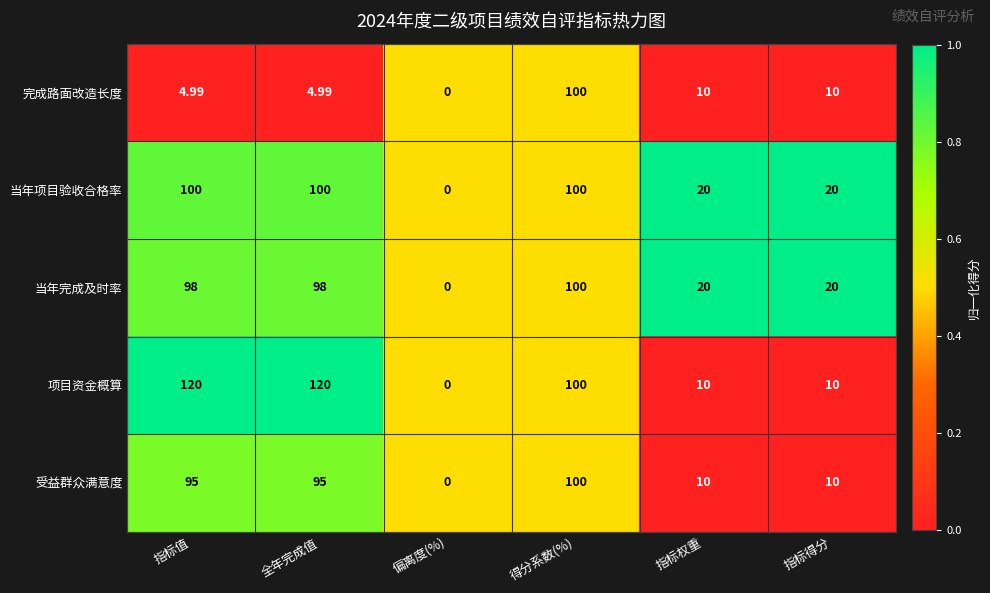

What is the difference between the highest and lowest values at 指标得分?

10.0